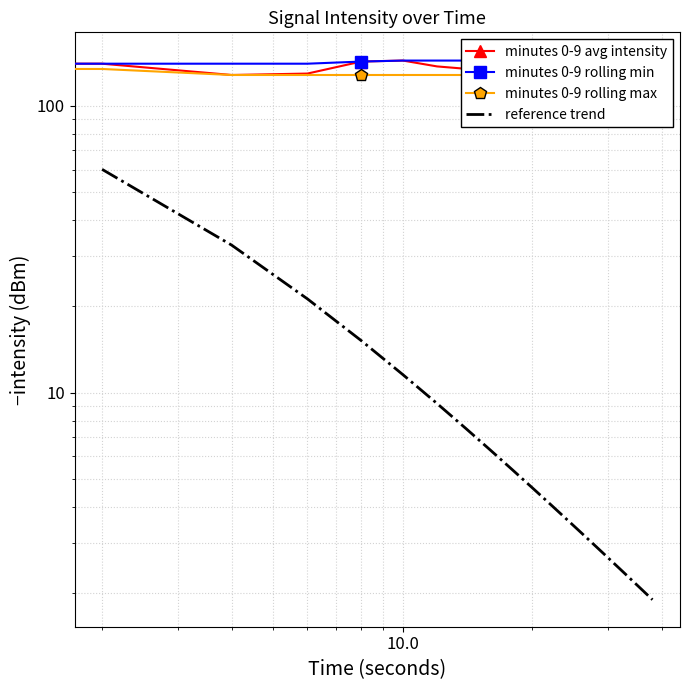

What is the sum of all minutes 0-9 avg intensity values?

2694.3